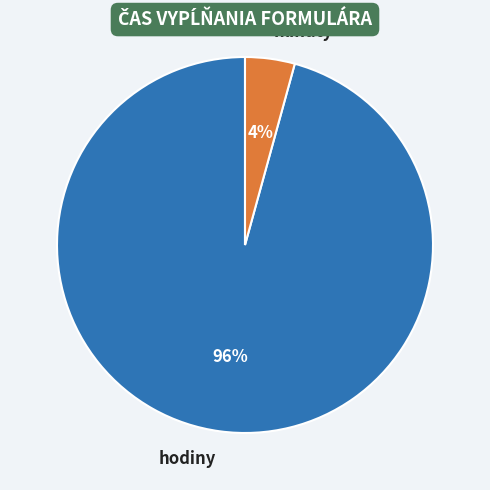

Combined, do hodiny and minúty account for over 50%?

Yes